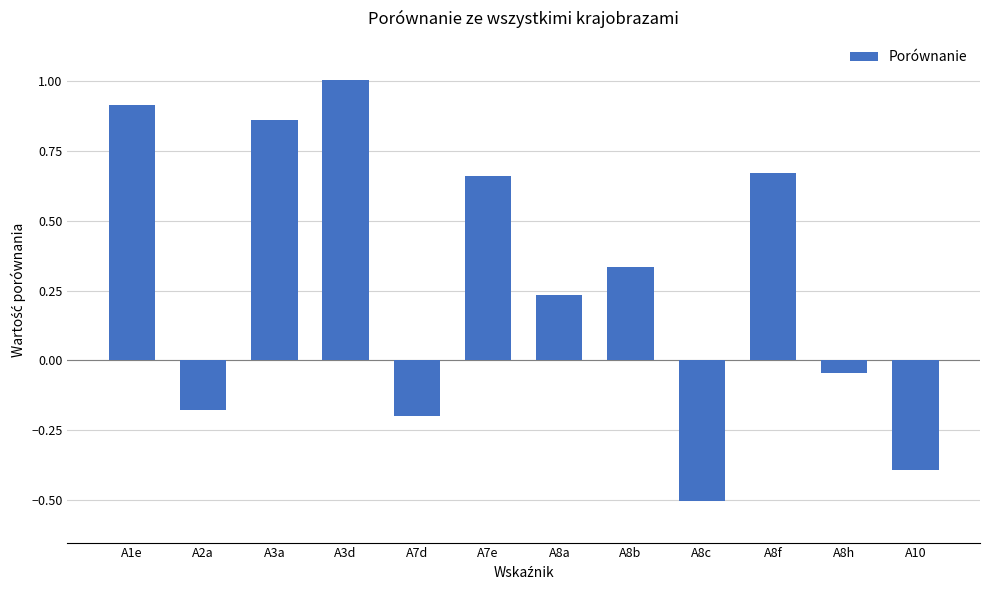

Which label corresponds to the smallest value in the chart?

A8c